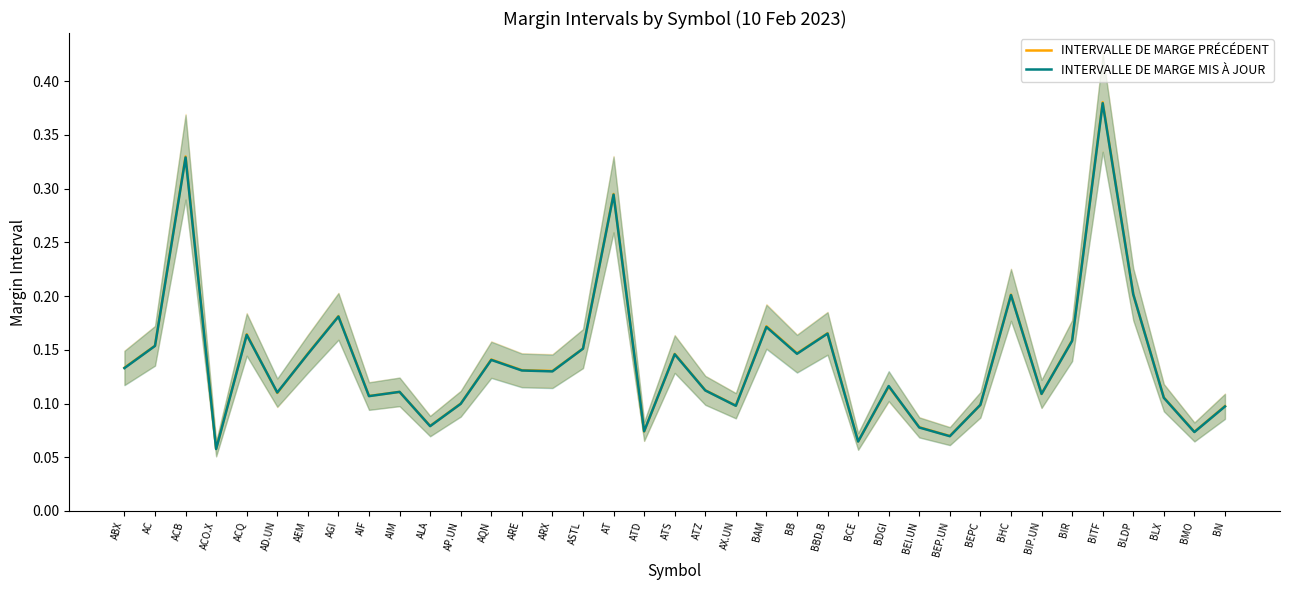

What is the difference between the second highest and second lowest values in the INTERVALLE DE MARGE PRÉCÉDENT series?

0.3